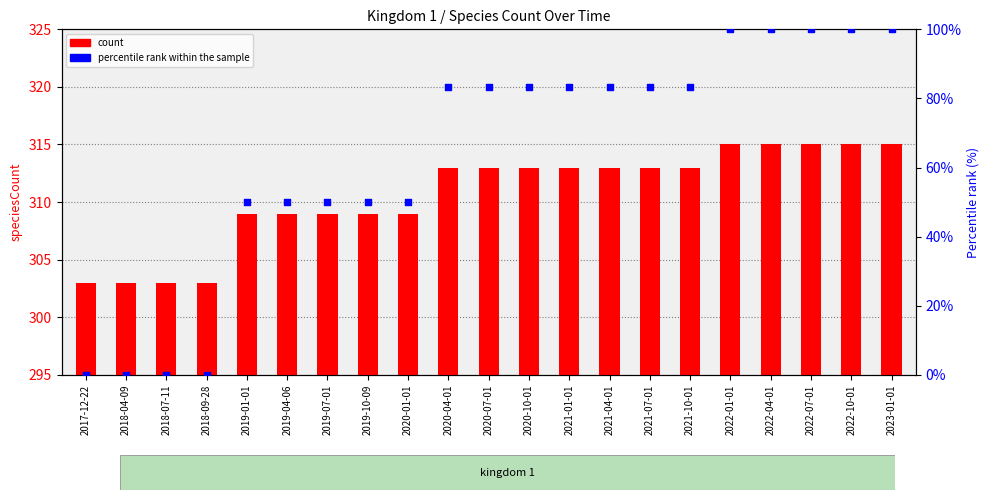

What are all the series names shown in the legend?

count, percentile rank within the sample